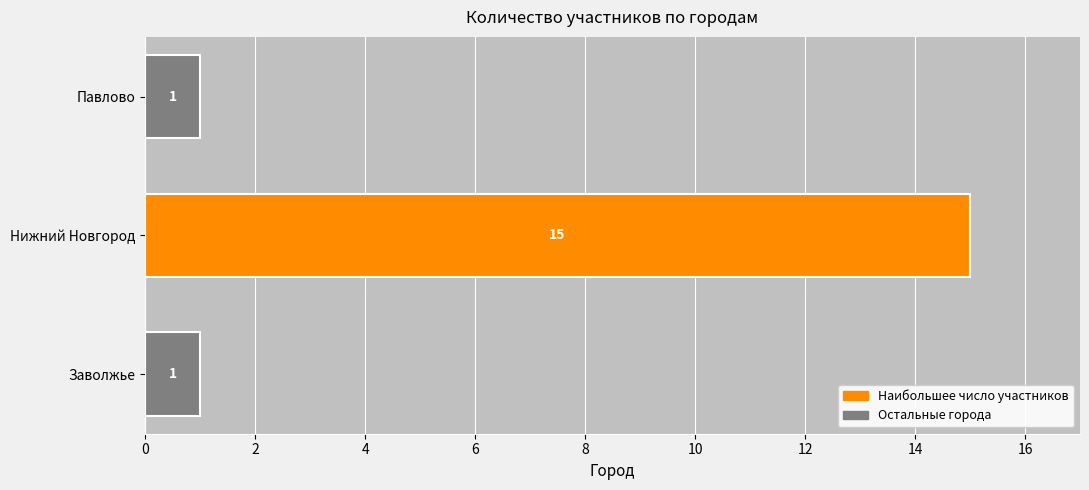

What is the greatest value displayed?

15